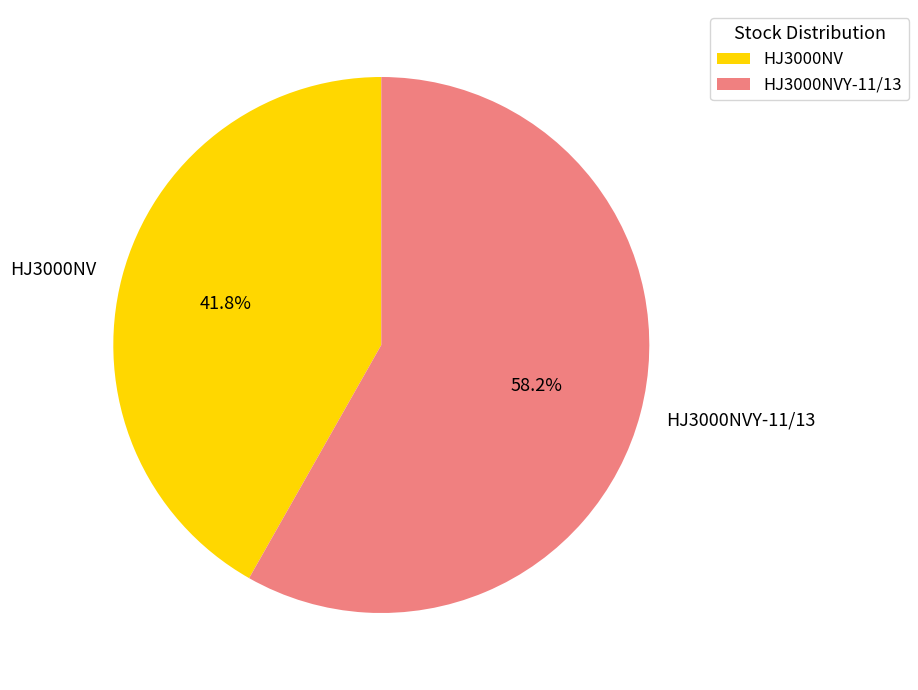

To the nearest percent, what is the combined percentage of HJ3000NVY-11/13 and HJ3000NV?

100%